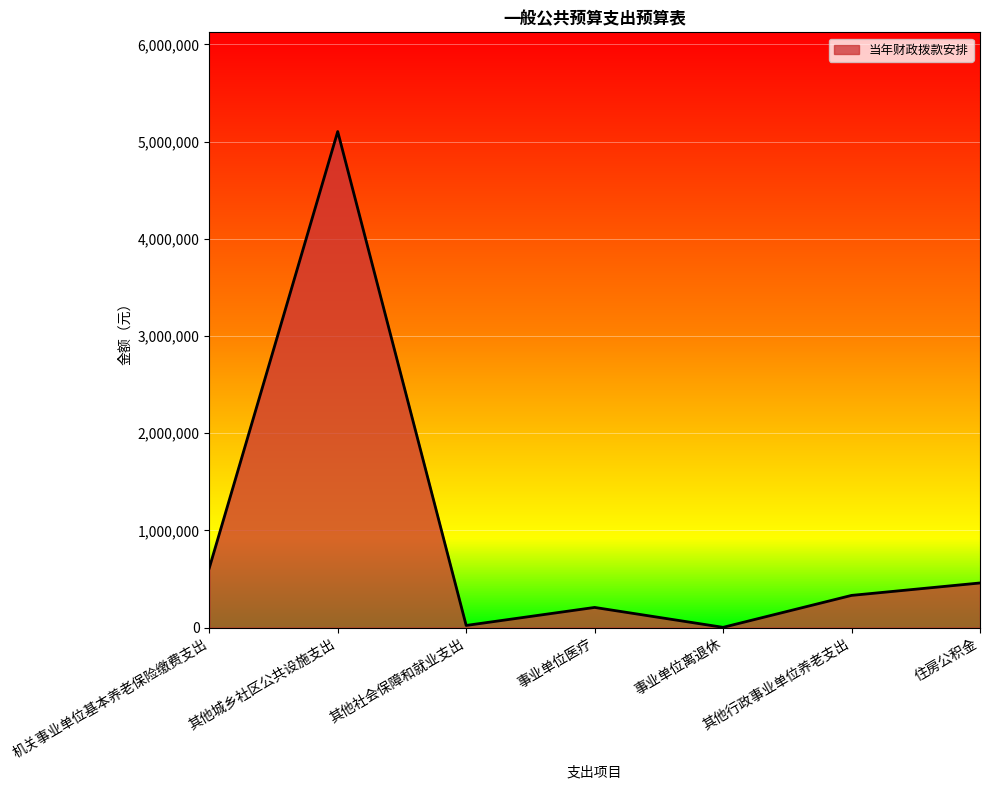

Count the number of data series in this chart.

1